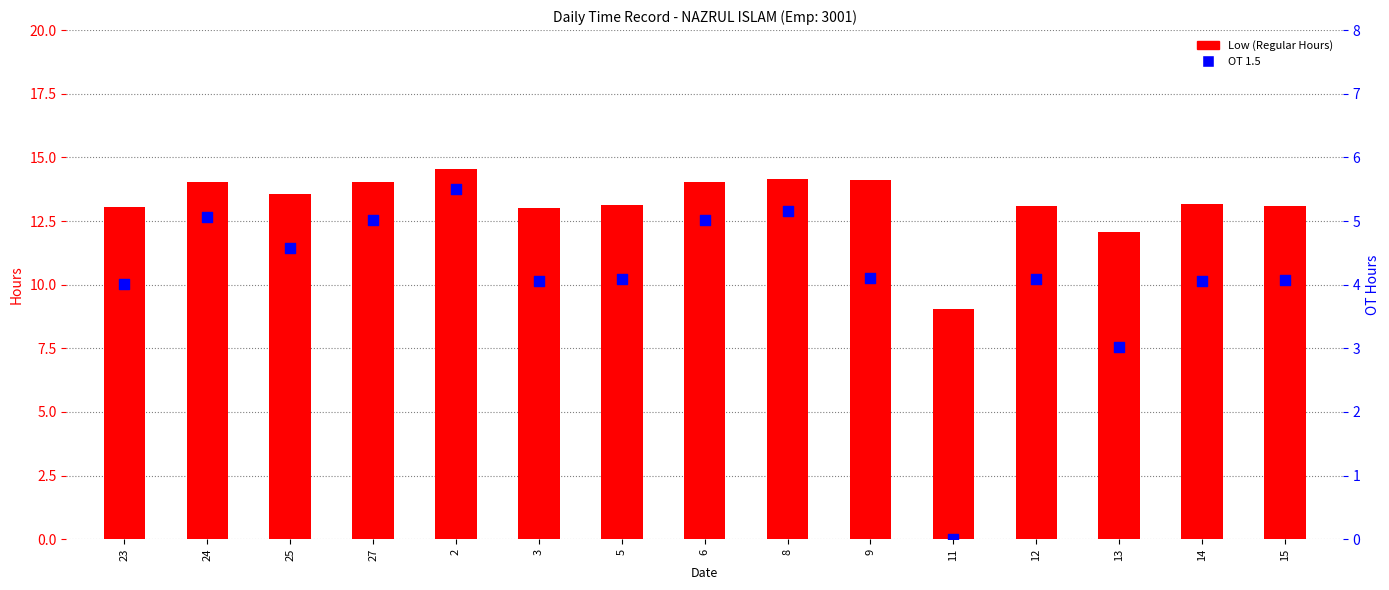

Which series contains the lowest Y value?

OT 1.5